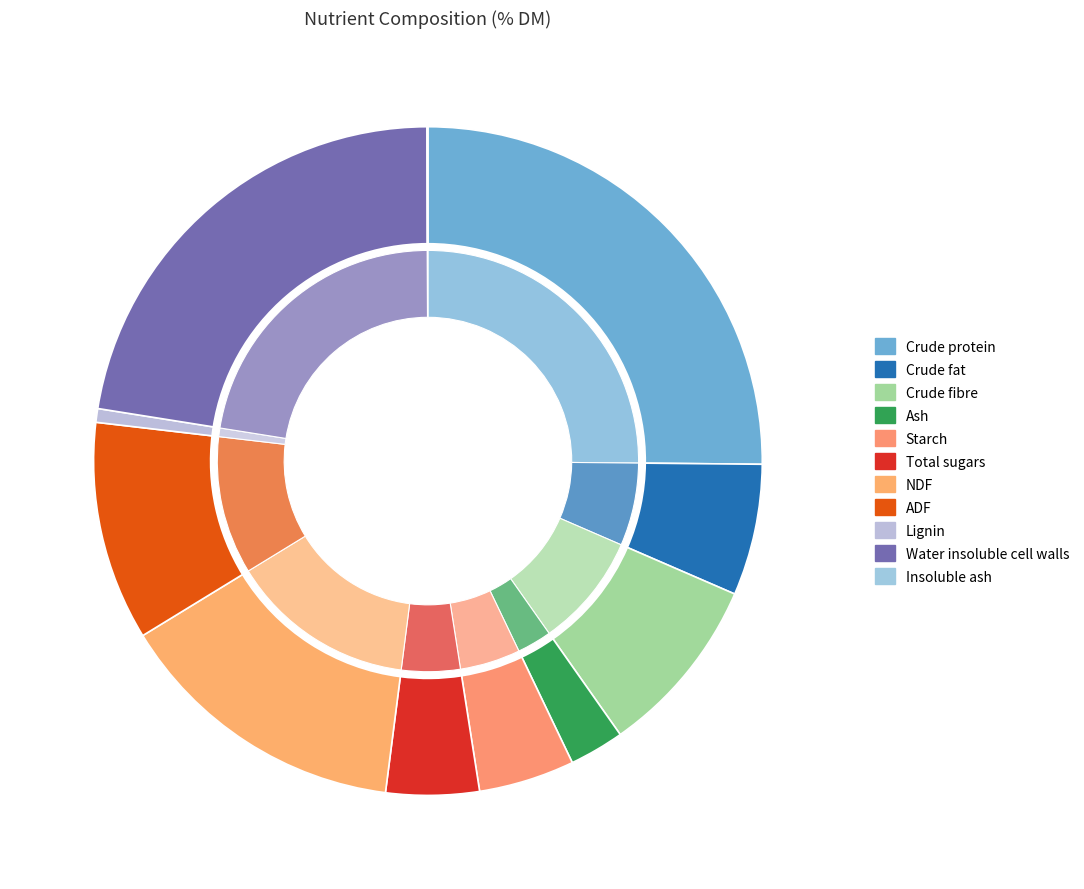

How many slices are in this pie chart?

11